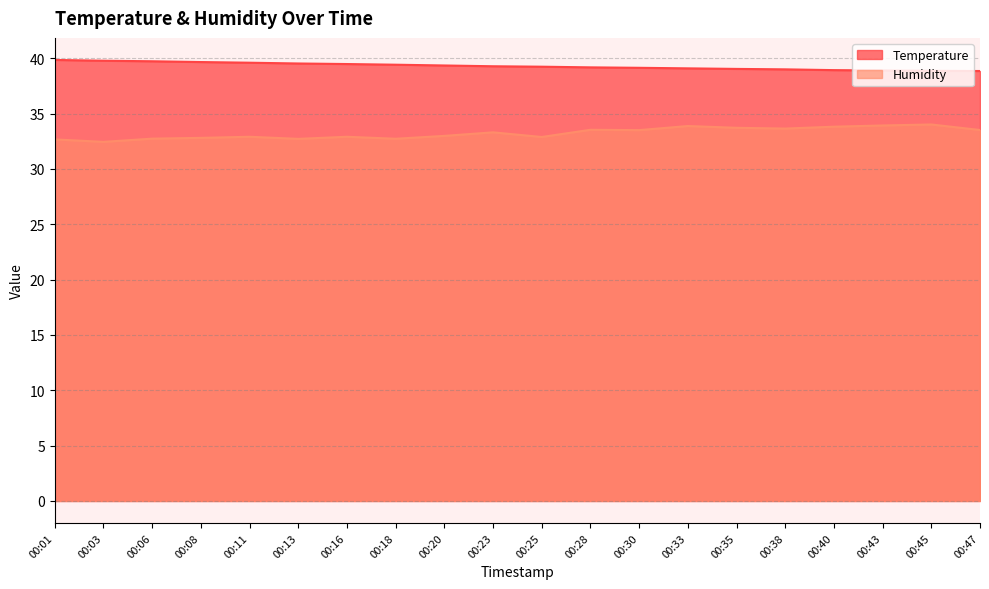

How many interior local valleys does the Humidity series have?

6